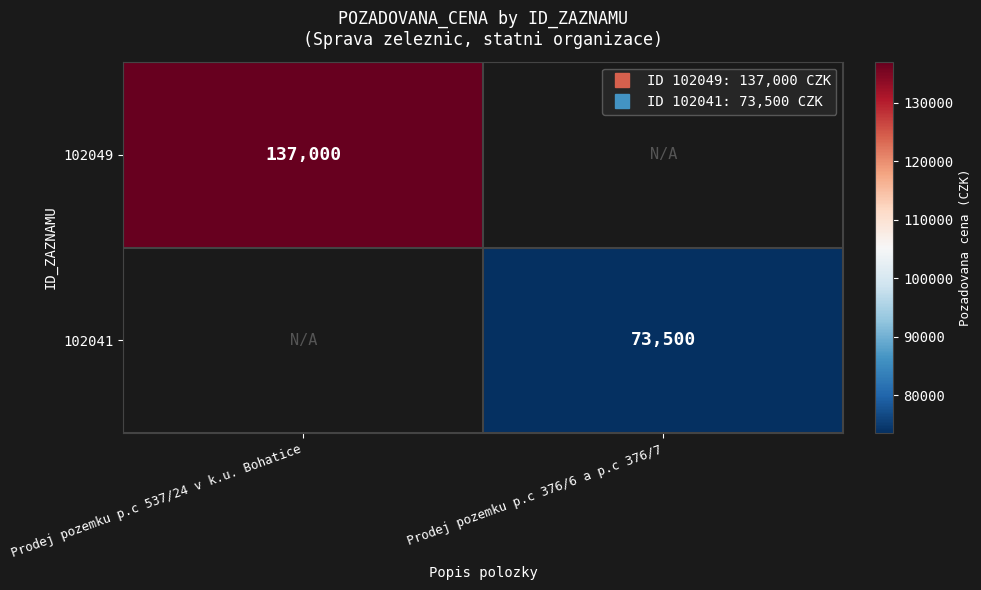

What is the maximum value shown in the chart?

137000.0